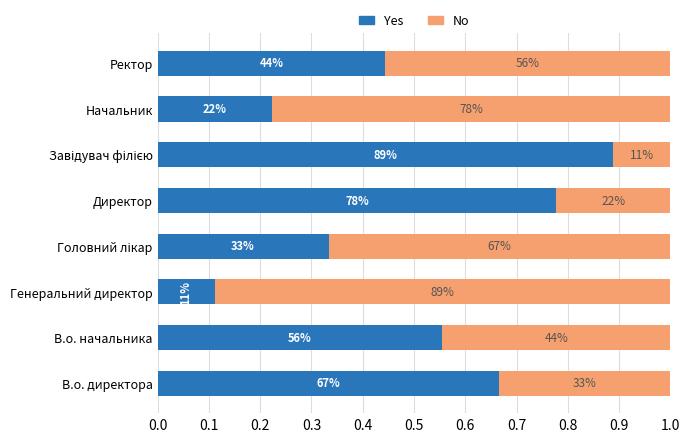

What is the average value of the No series?

0.5